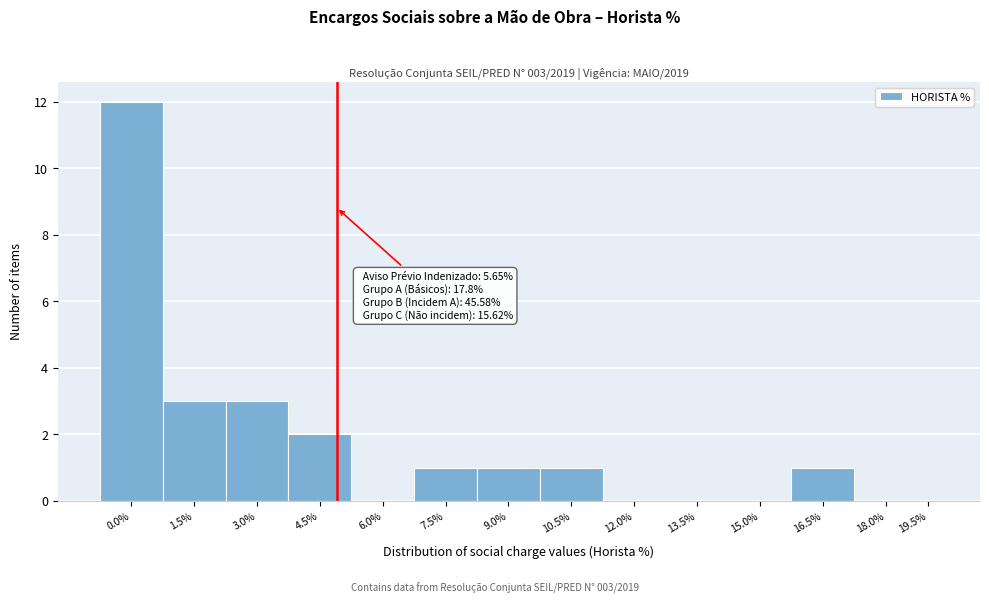

Reading left to right, transcribe all the data shown in this chart.

0.0%=12	1.5%=3	3.0%=3	4.5%=2	6.0%=0	7.5%=1	9.0%=1	10.5%=1	12.0%=0	13.5%=0	15.0%=0	16.5%=1	18.0%=0	19.5%=0